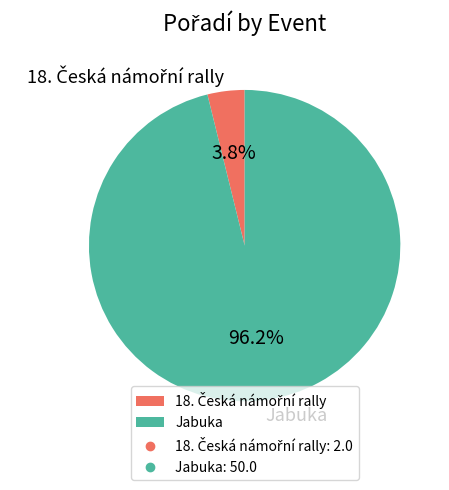

What is the majority slice?

Jabuka